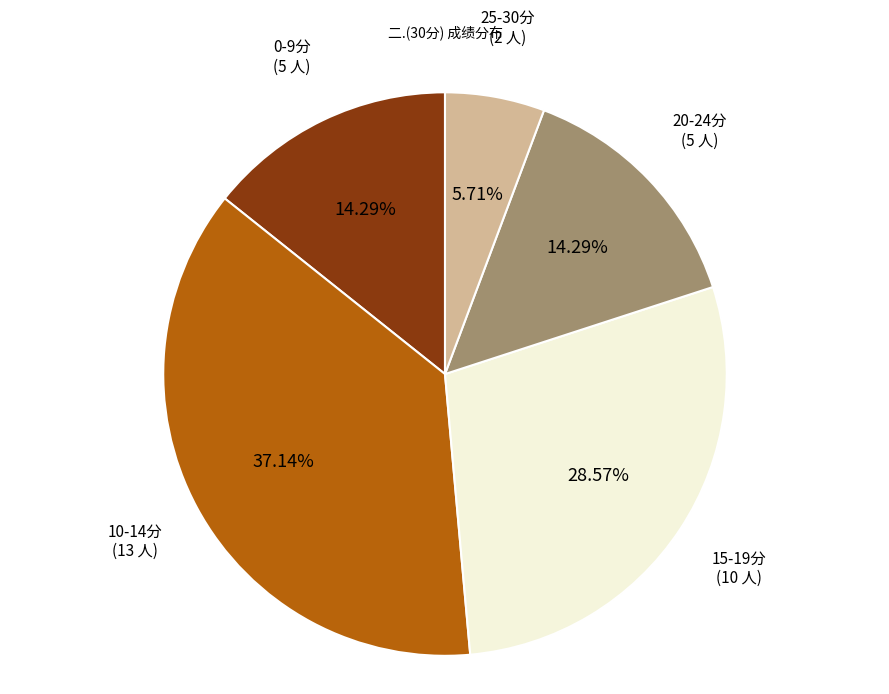

Is there a majority slice in this chart?

No